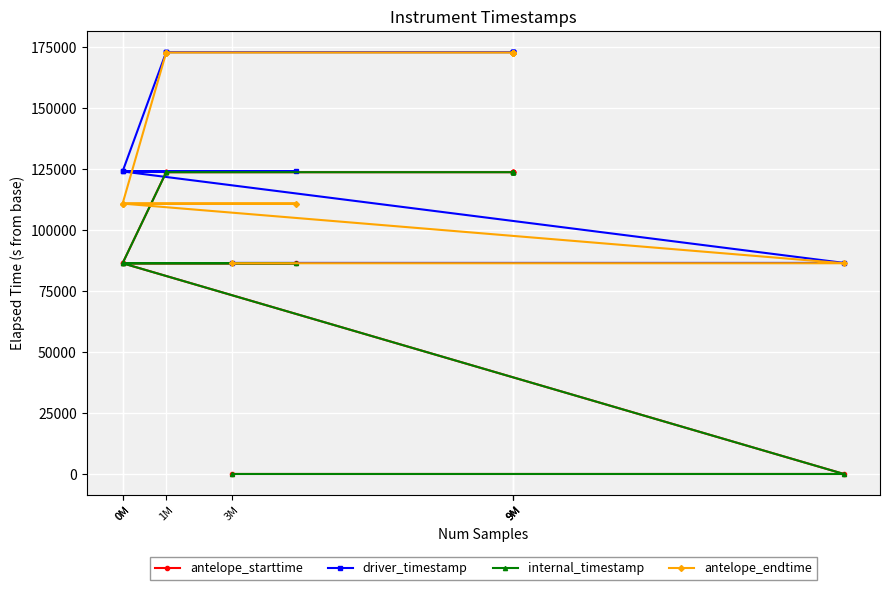

Rank the series by their maximum value, from highest to lowest.

driver_timestamp, antelope_endtime, antelope_starttime, internal_timestamp